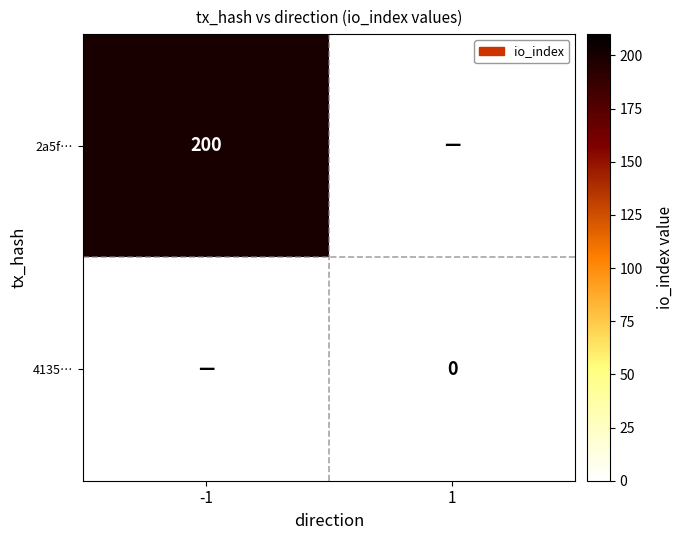

The value of 2a5f… at -1 is 200. True or false?

True